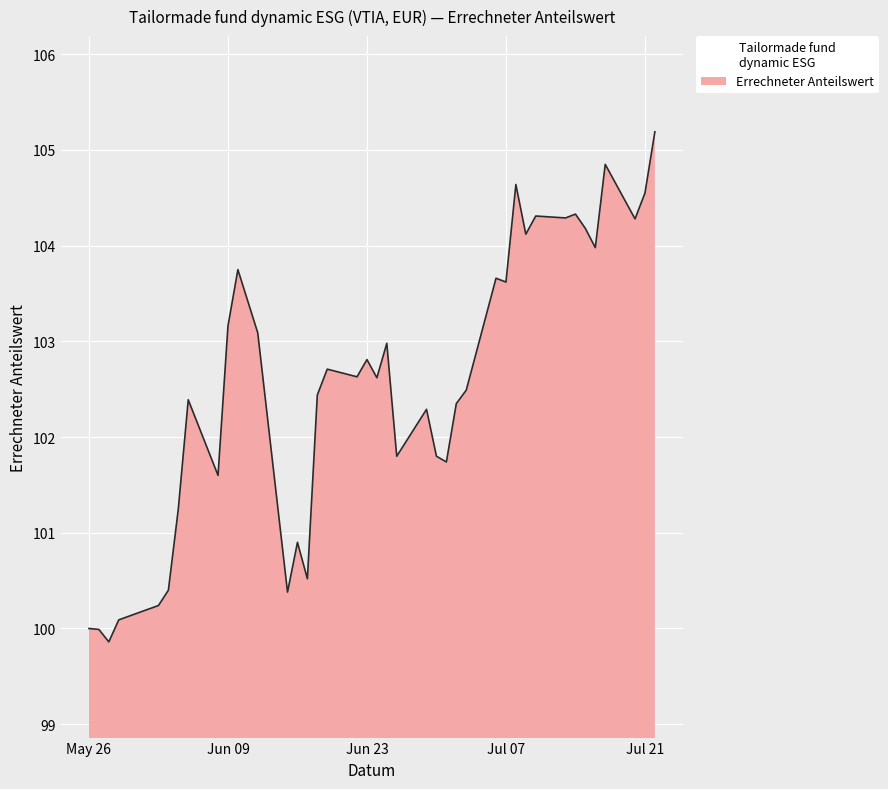

What is the difference between the maximum and minimum values?

5.3